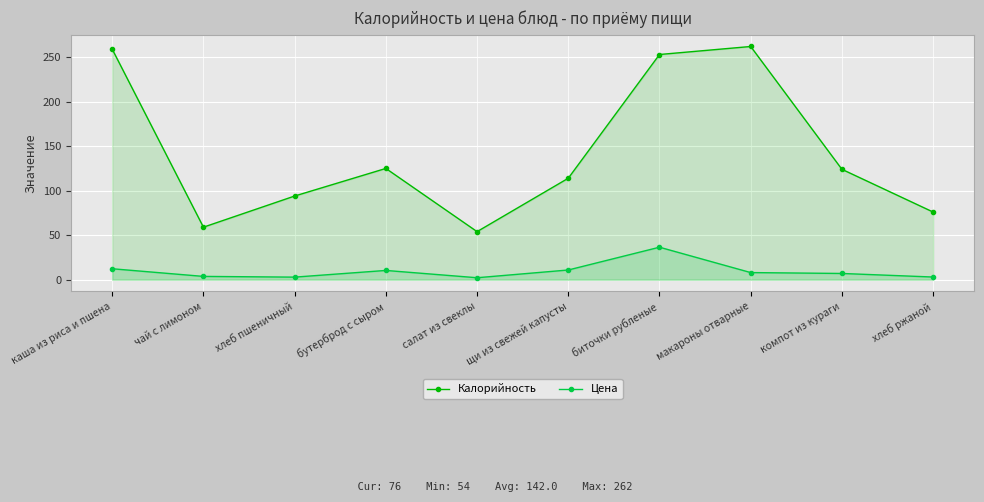

In Калорийность, how many points are higher than both neighbors (excluding endpoints)?

2